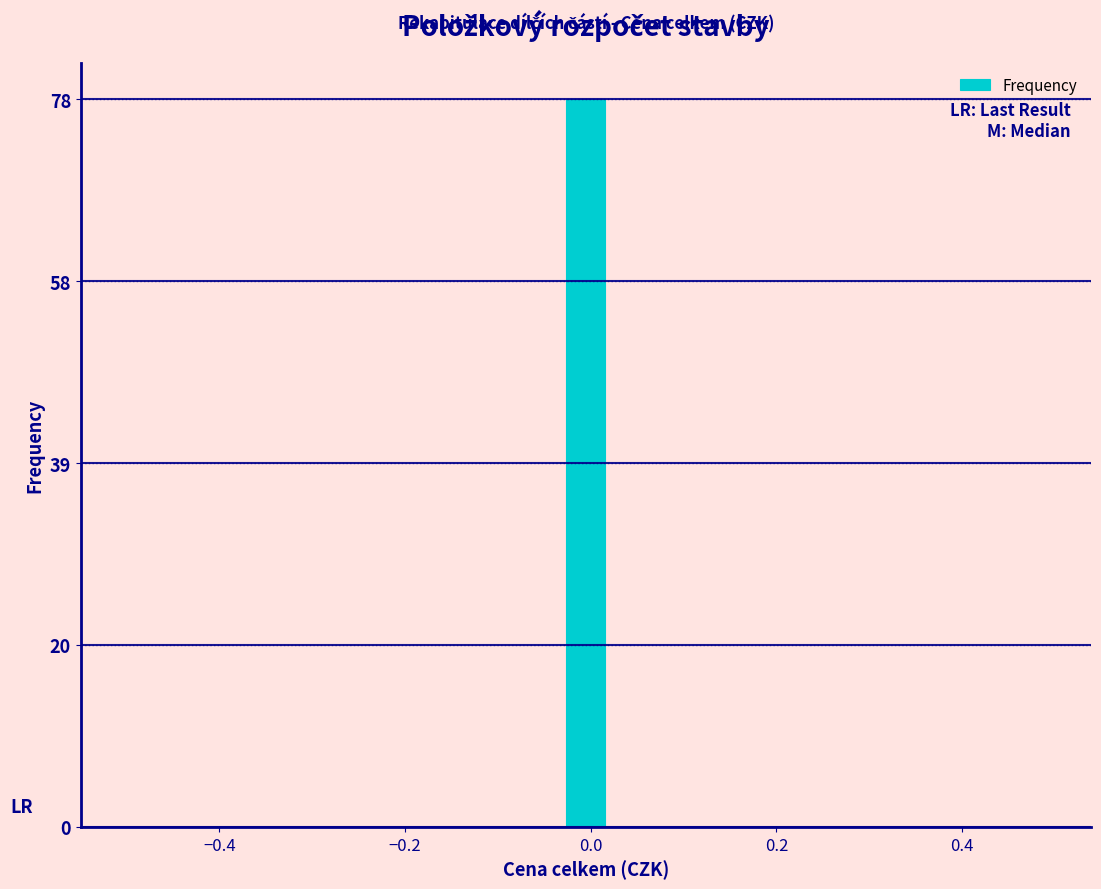

Read against the x-axis, roughly where is the centre of the tallest bar?

0.00